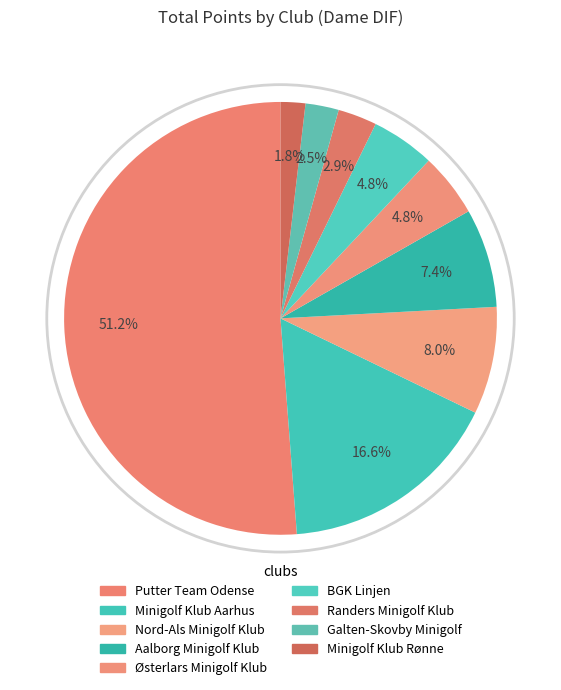

Count the number of slices in the pie.

9